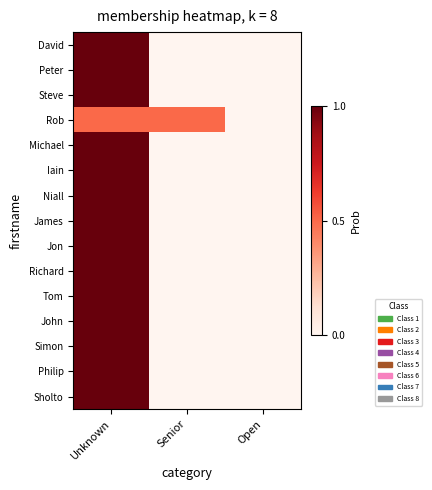

Reading right to left, what are all the values shown in this chart?

David: Open=0.0	Senior=0.0	Unknown=1.0
Peter: Open=0.0	Senior=0.0	Unknown=1.0
Steve: Open=0.0	Senior=0.0	Unknown=1.0
Rob: Open=0.0	Senior=0.5	Unknown=0.5
Michael: Open=0.0	Senior=0.0	Unknown=1.0
Iain: Open=0.0	Senior=0.0	Unknown=1.0
Niall: Open=0.0	Senior=0.0	Unknown=1.0
James: Open=0.0	Senior=0.0	Unknown=1.0
Jon: Open=0.0	Senior=0.0	Unknown=1.0
Richard: Open=0.0	Senior=0.0	Unknown=1.0
Tom: Open=0.0	Senior=0.0	Unknown=1.0
John: Open=0.0	Senior=0.0	Unknown=1.0
Simon: Open=0.0	Senior=0.0	Unknown=1.0
Philip: Open=0.0	Senior=0.0	Unknown=1.0
Sholto: Open=0.0	Senior=0.0	Unknown=1.0